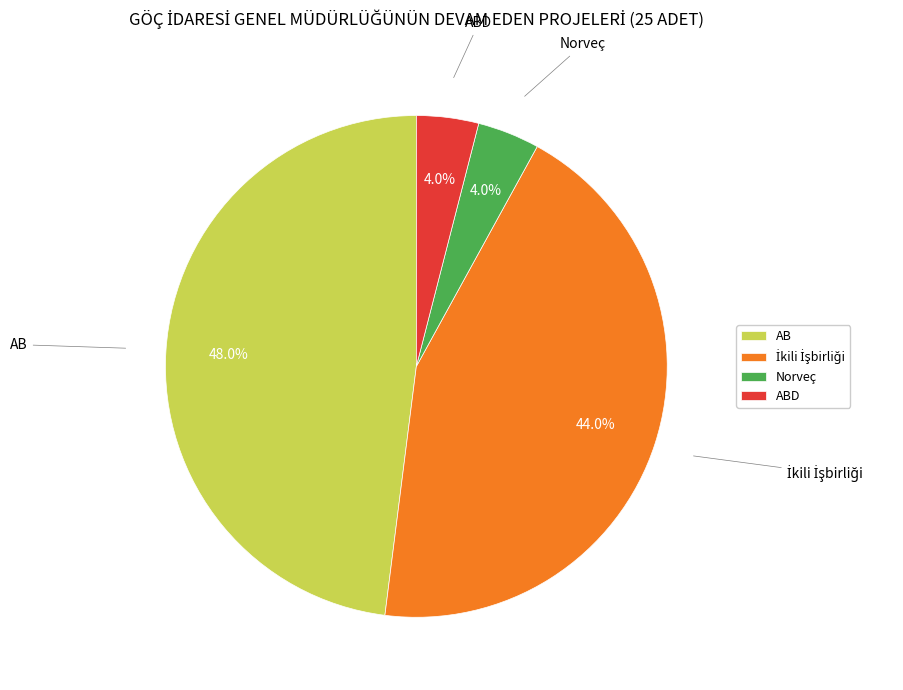

What percentage is the AB slice, to the nearest percent?

48%